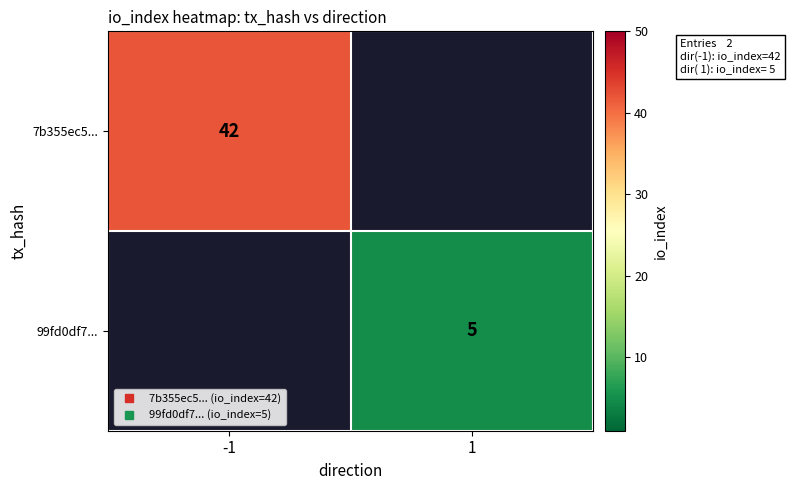

Which category has the highest value in the 99fd0df7... series?

-1